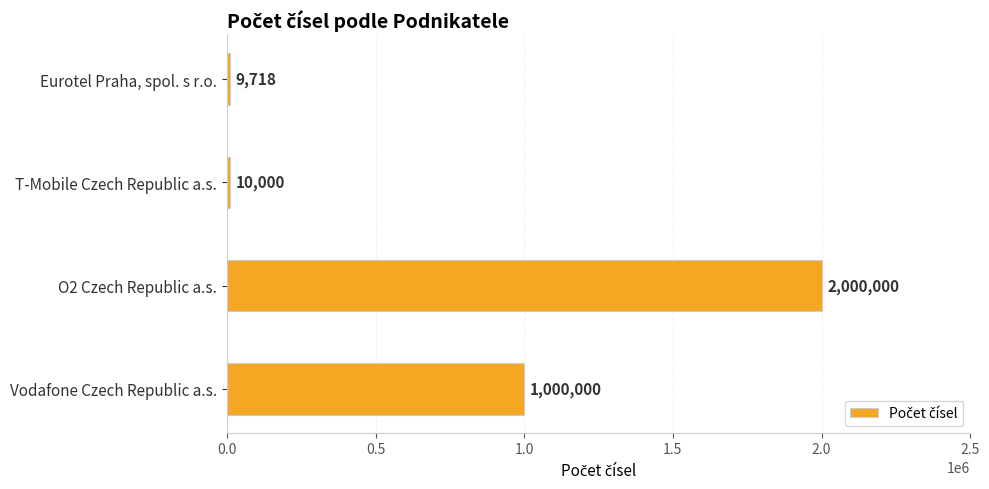

Rank the categories by value from lowest to highest.

Eurotel Praha, spol. s r.o., T-Mobile Czech Republic a.s., Vodafone Czech Republic a.s., O2 Czech Republic a.s.